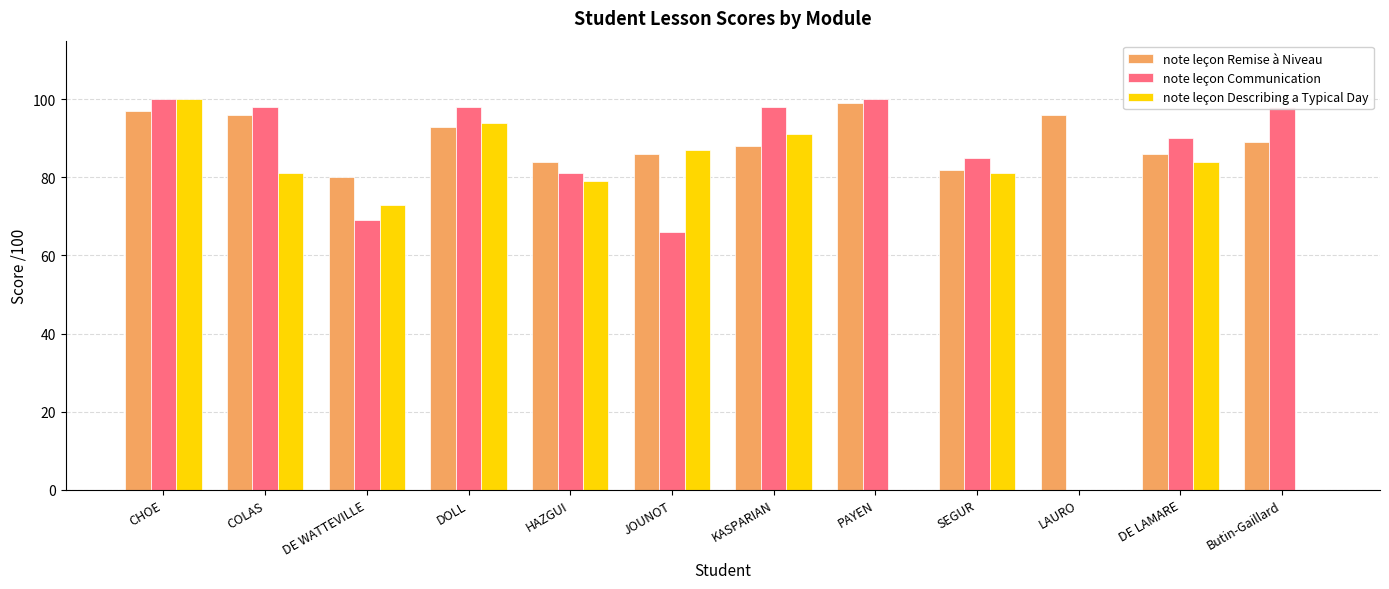

Are the bars horizontal?

No